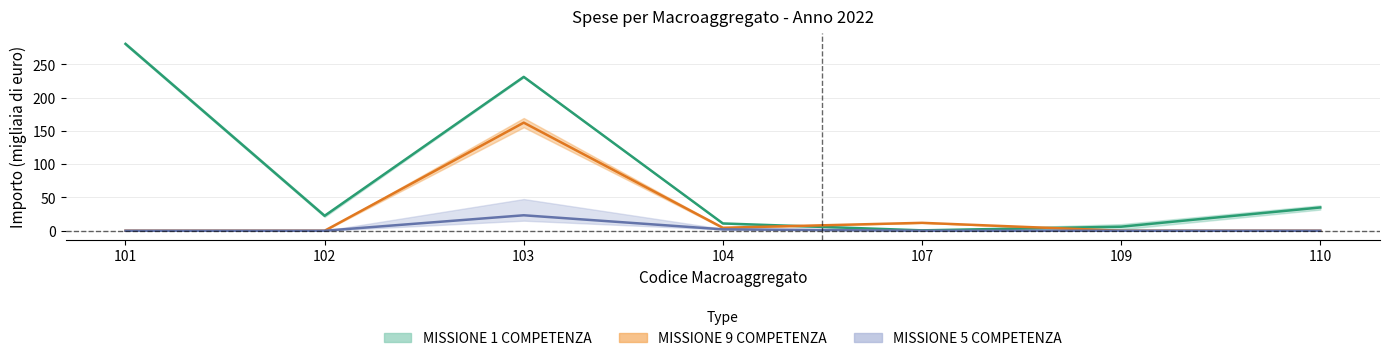

What is the difference between the highest and lowest values at 101?

280.8